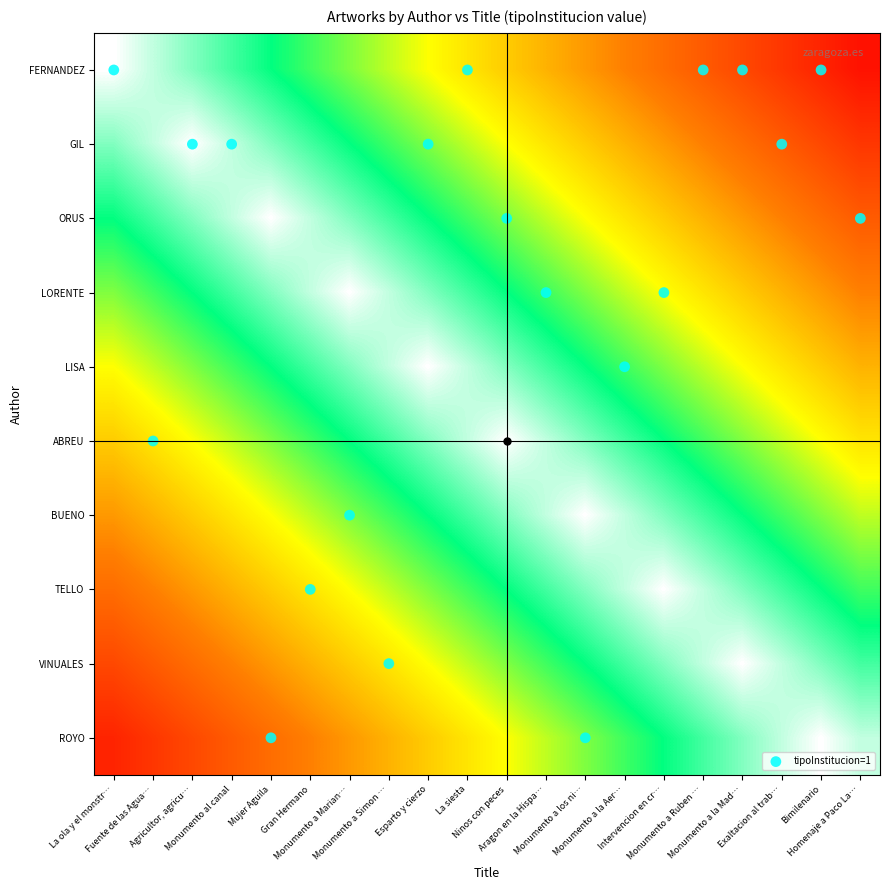

How many data points does each series have?

20